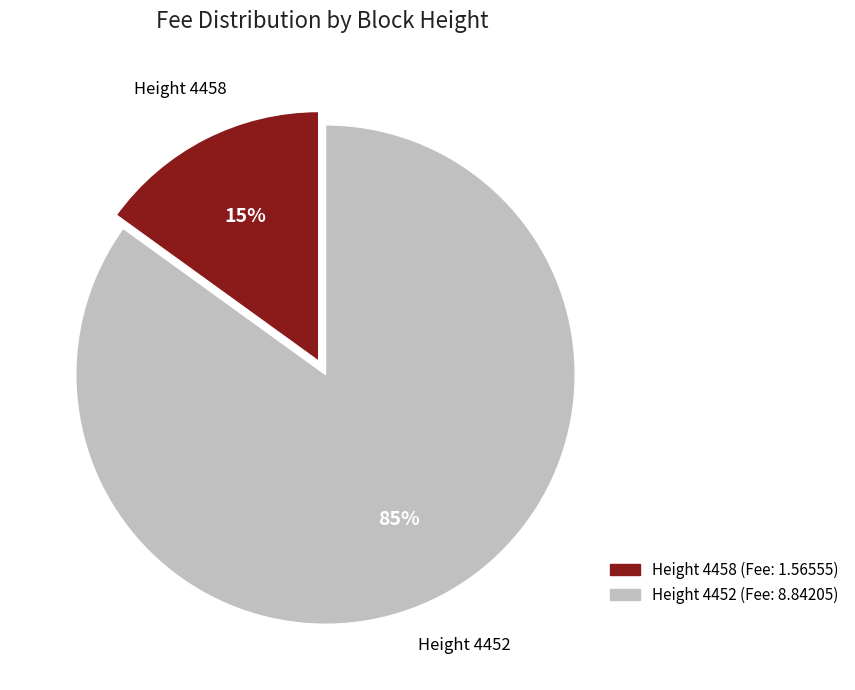

How many slices are in this pie chart?

2